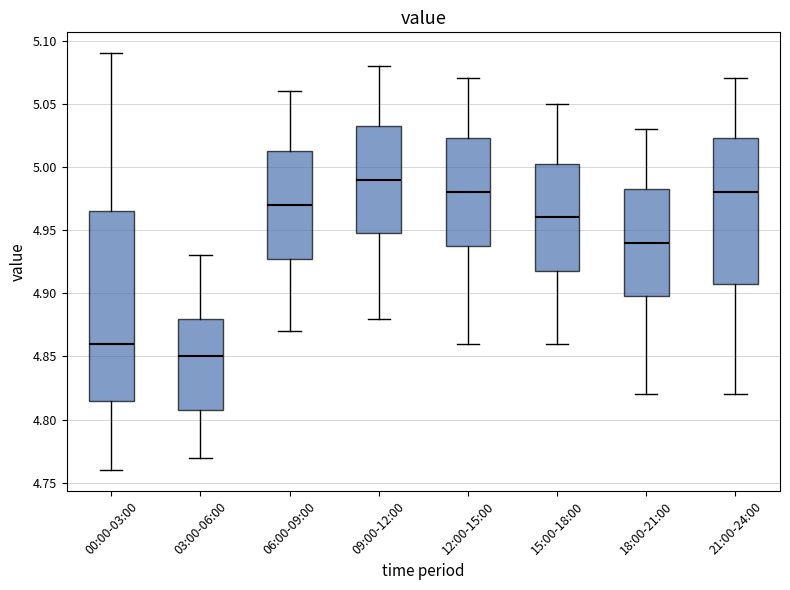

Where is the upper edge of the box for 18:00-21:00 on the y-axis? The values are not printed on the chart, so give them approximately, as read against the axis.

4.985